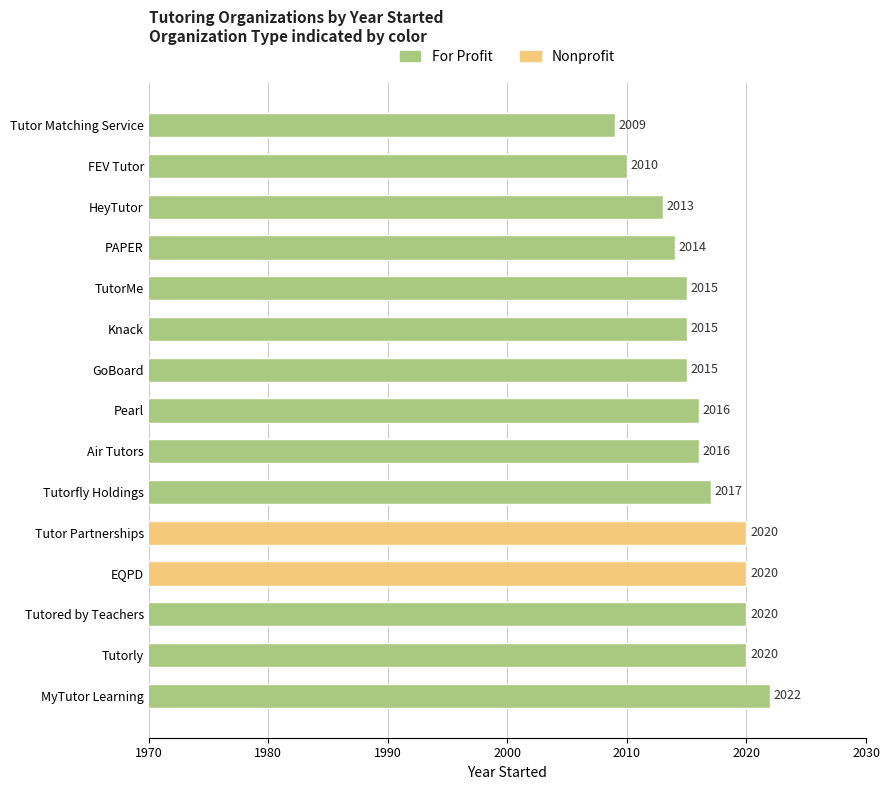

What is the approximate value at Pearl, to the nearest 5?

2015